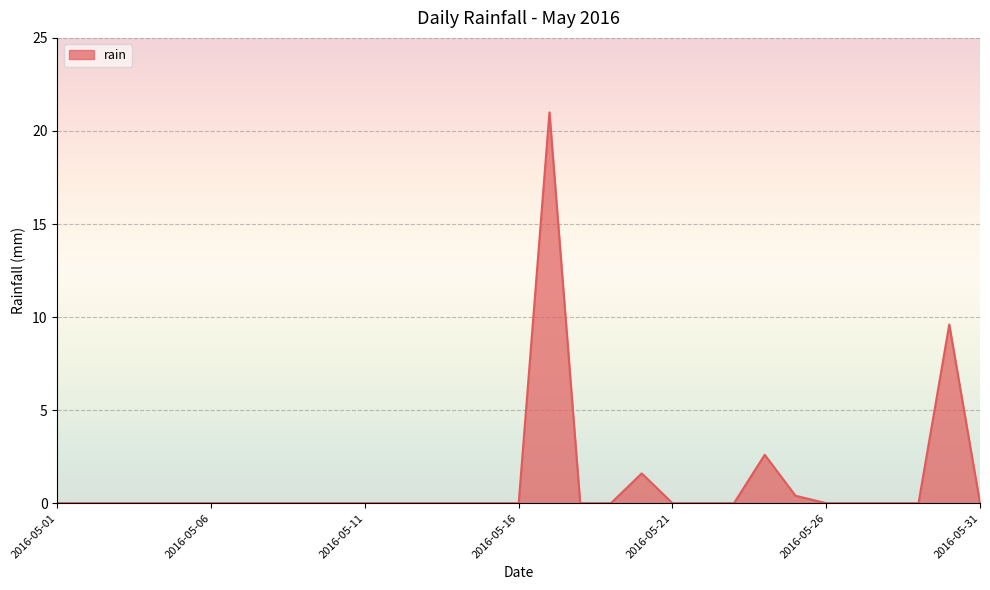

What is the maximum value shown in the chart?

21.0